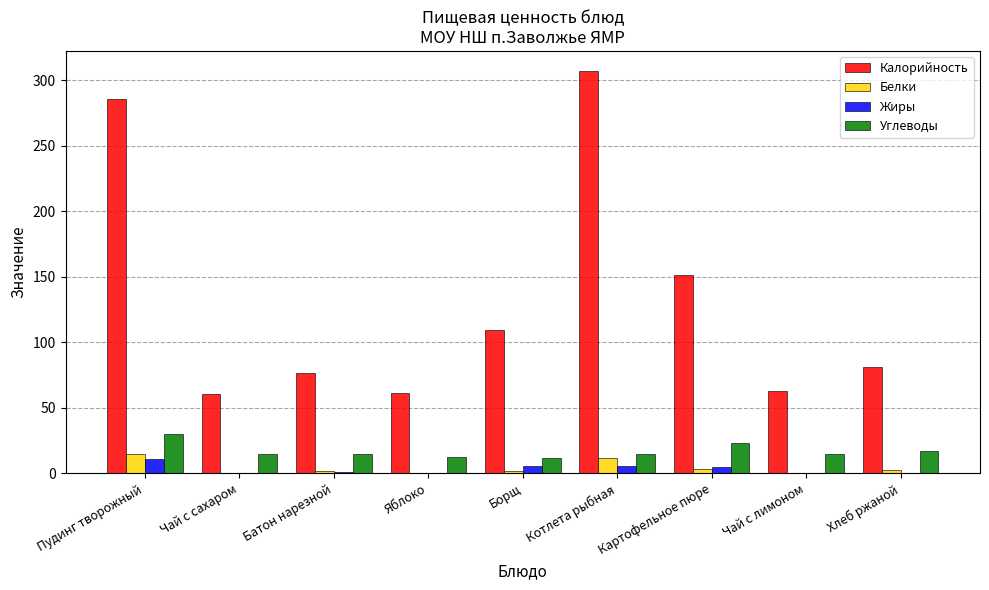

At which label is Калорийность closest to 183?

Картофельное пюре